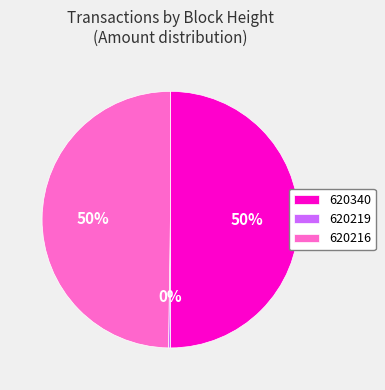

The 620340 slice represents 50% of the pie. True or false?

True